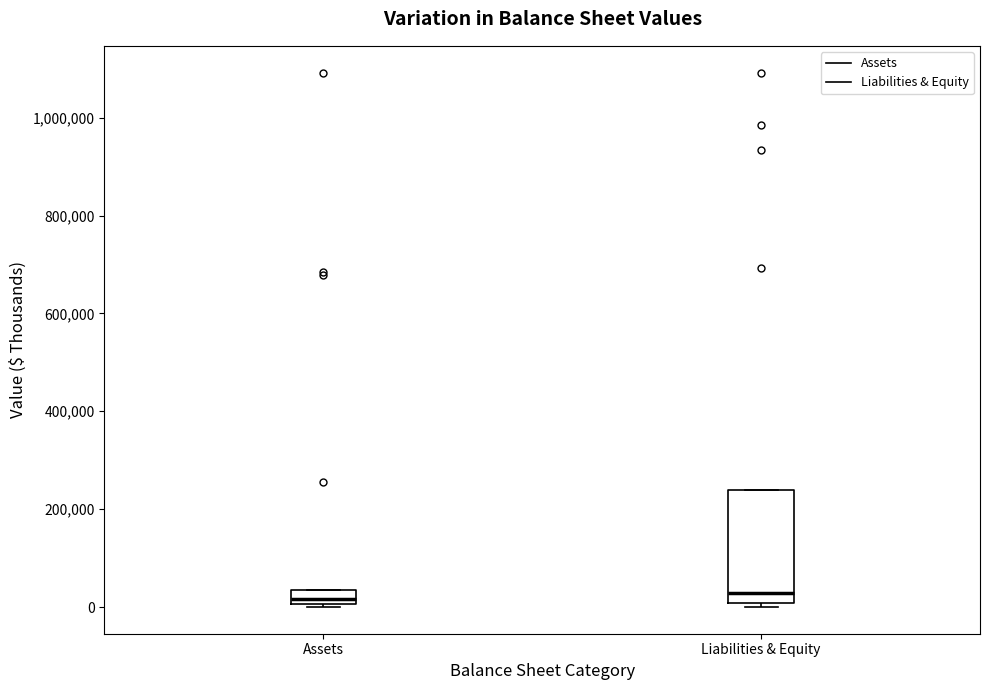

Where does the median line of the box for Liabilities & Equity sit on the y-axis? The values are not printed on the chart, so give them approximately, as read against the axis.

20000